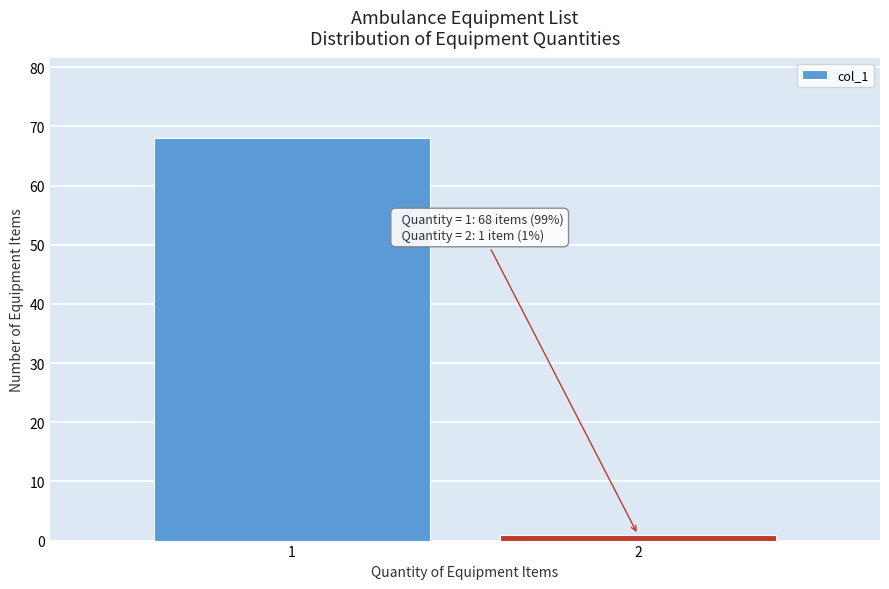

Reading right to left, list all the values displayed in this chart.

2=1	1=68